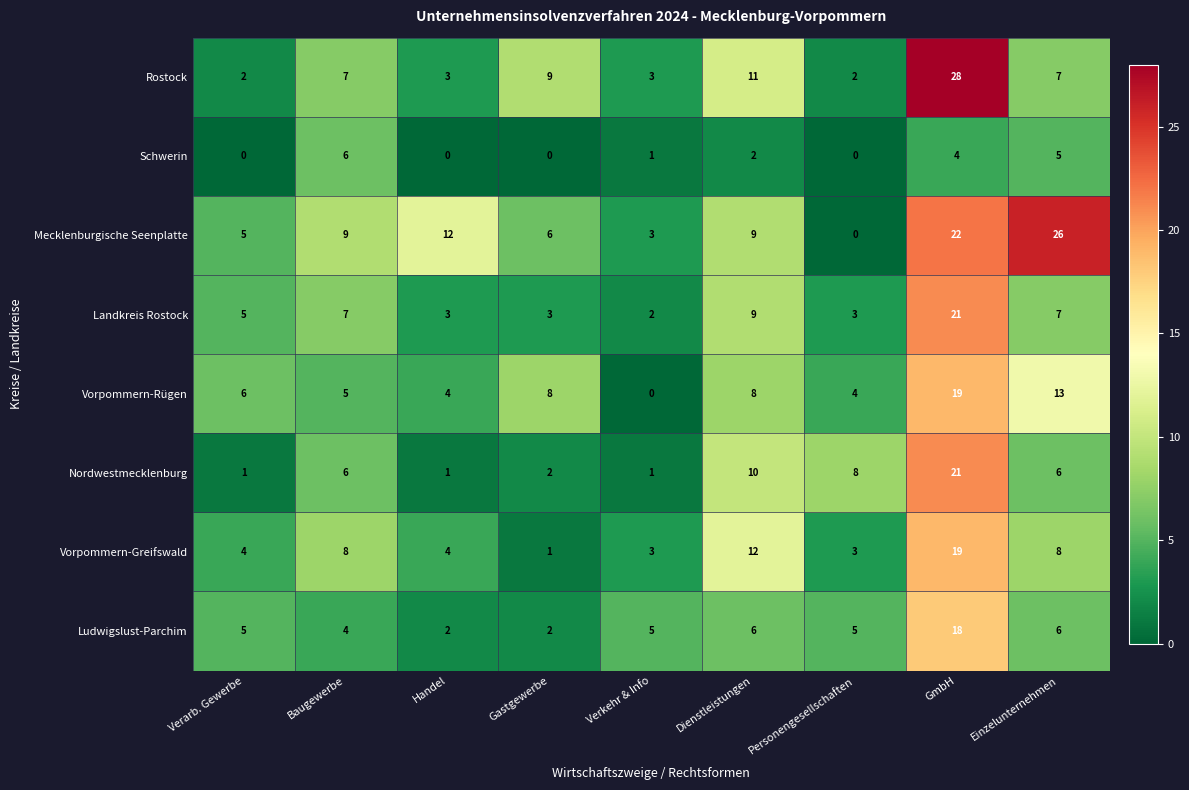

What is the sum of all Ludwigslust-Parchim values?

53